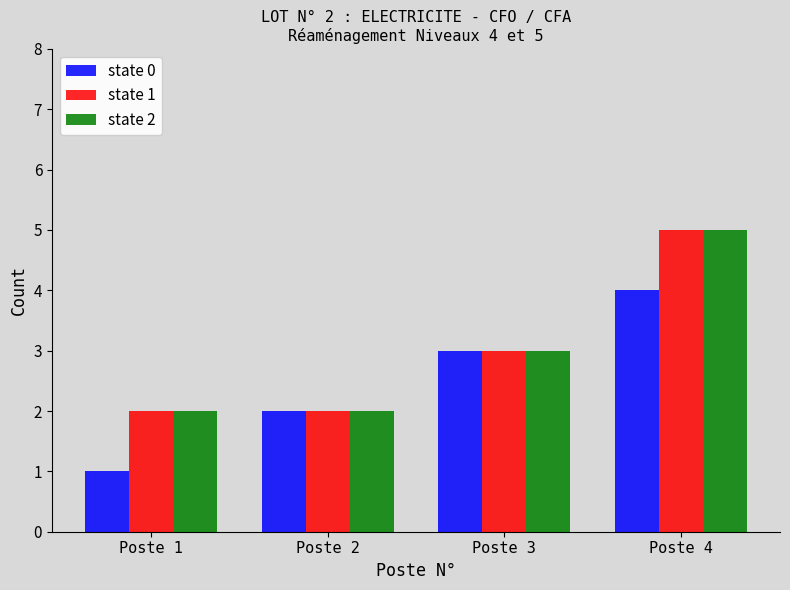

Where is state 1 nearest to the value 3?

Poste 3